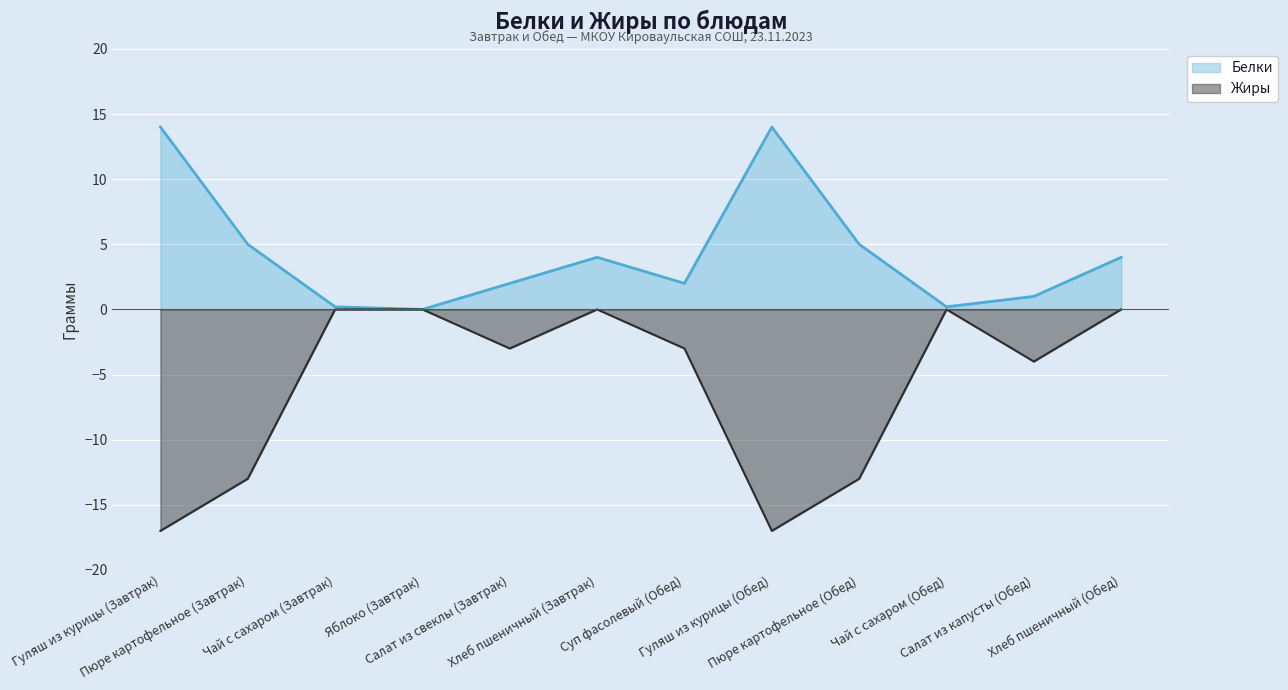

What is the label of the 11th point from the right?

Пюре картофельное (Завтрак)